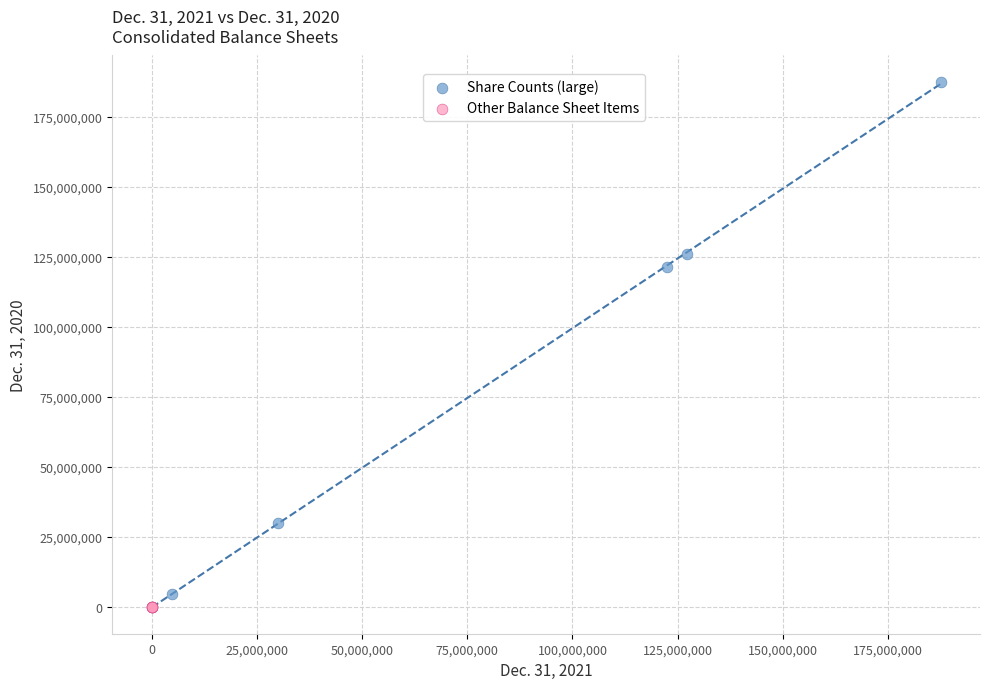

Which series reaches the maximum Y coordinate?

Share Counts (large)